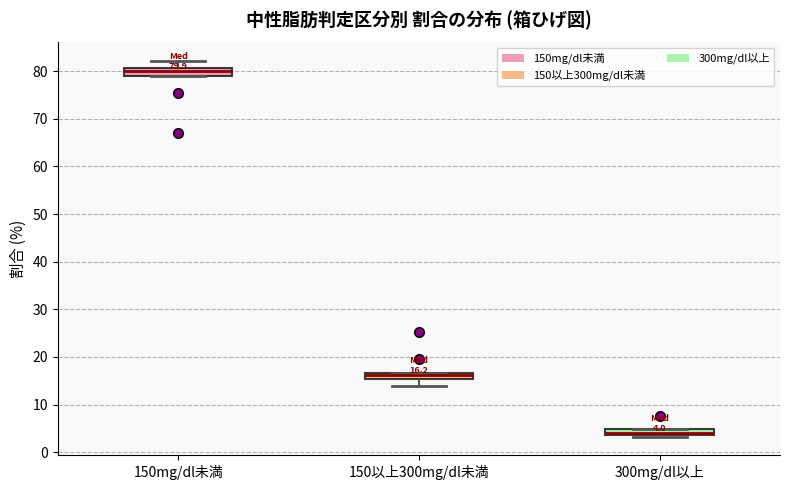

Which box's median line is the lowest?

300mg/dl以上